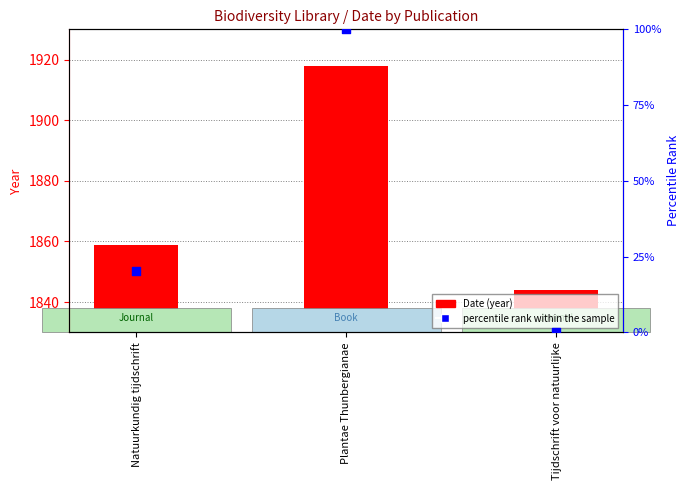

Which series reaches the minimum Y coordinate?

percentile rank within the sample